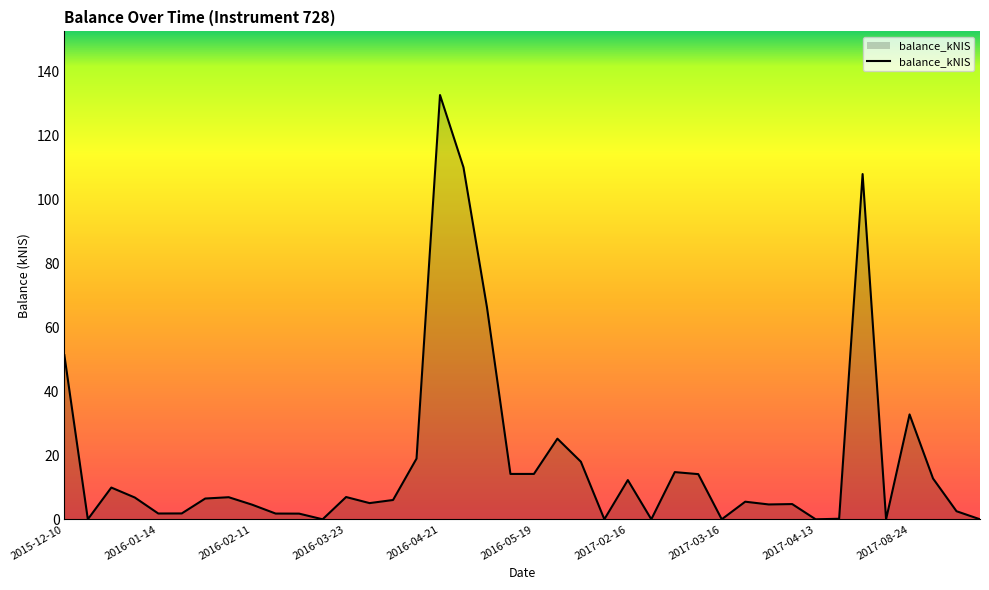

What is the difference between the maximum and minimum values?

132.6